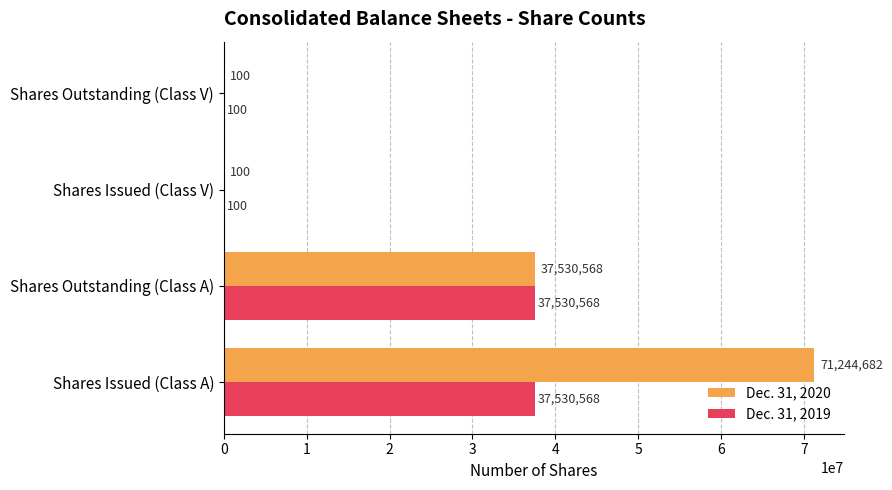

Is it true that Dec. 31, 2020 equals 21570851 at Shares Issued (Class A)?

False